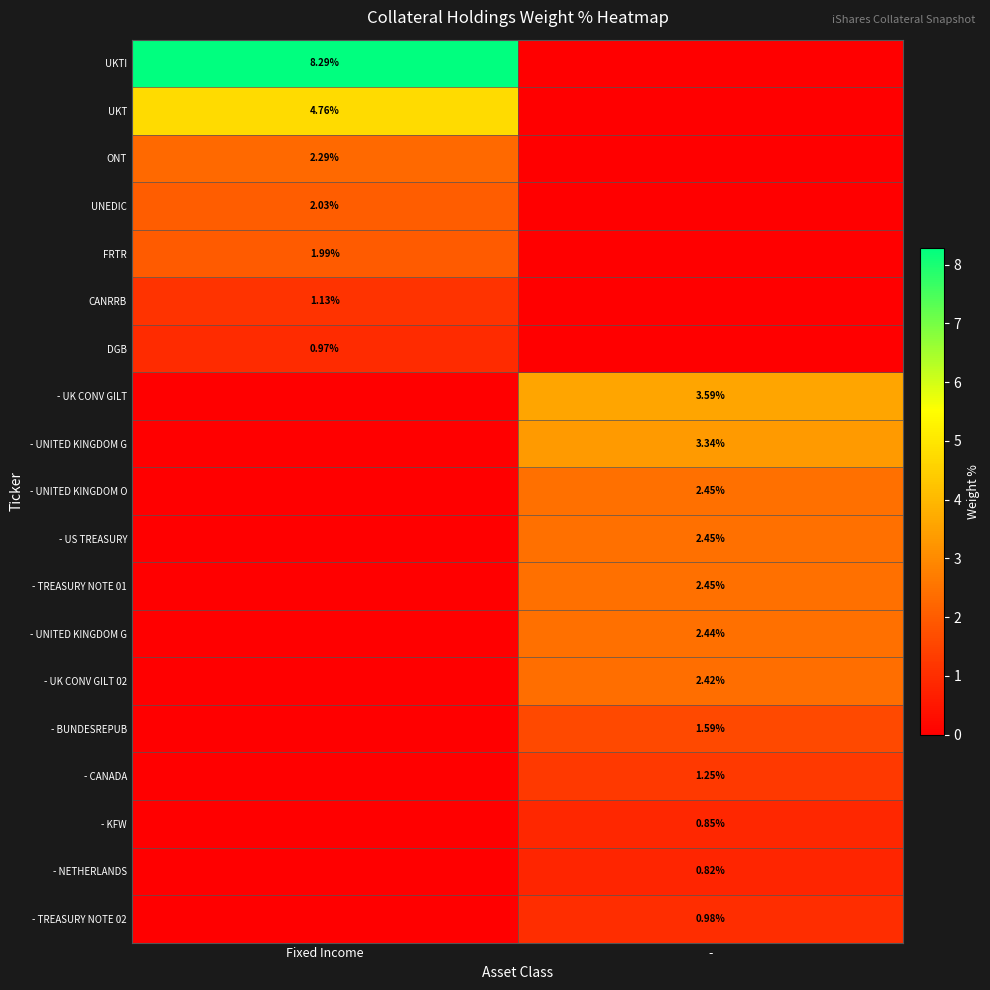

Which has a higher value, Fixed Income or -?

Fixed Income